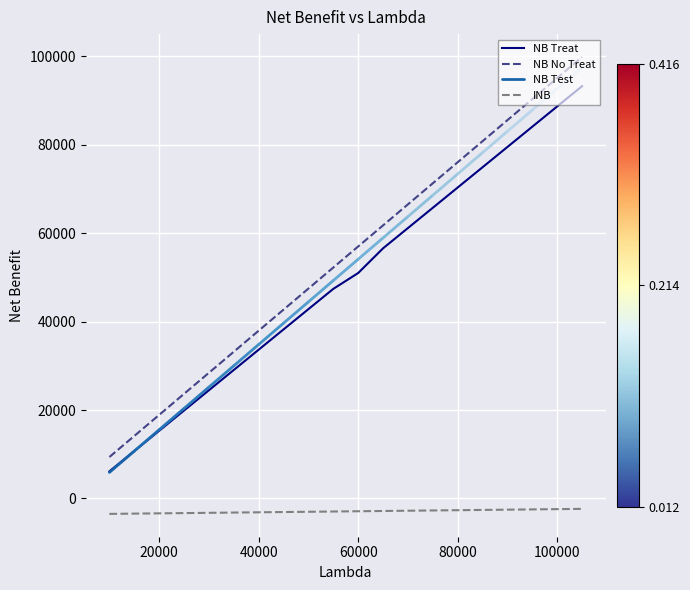

Which category has the highest value in the NB No Treat series?

105000